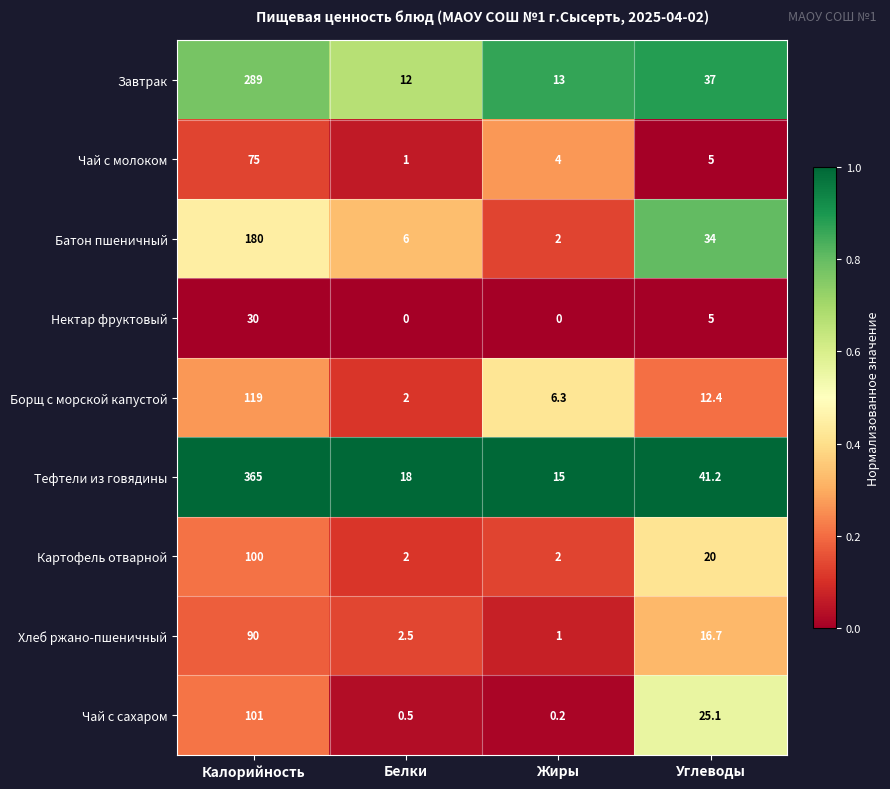

Between Белки and Углеводы, which series saw the biggest shift?

Батон пшеничный